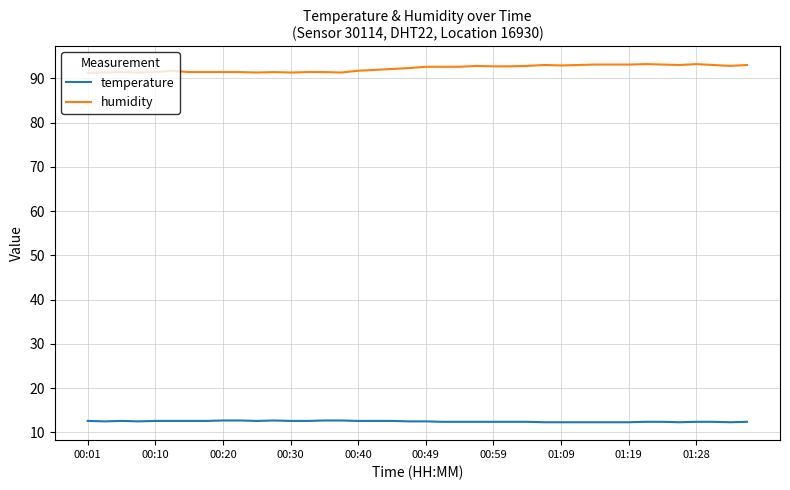

True or false: temperature and humidity intersect in this chart.

False